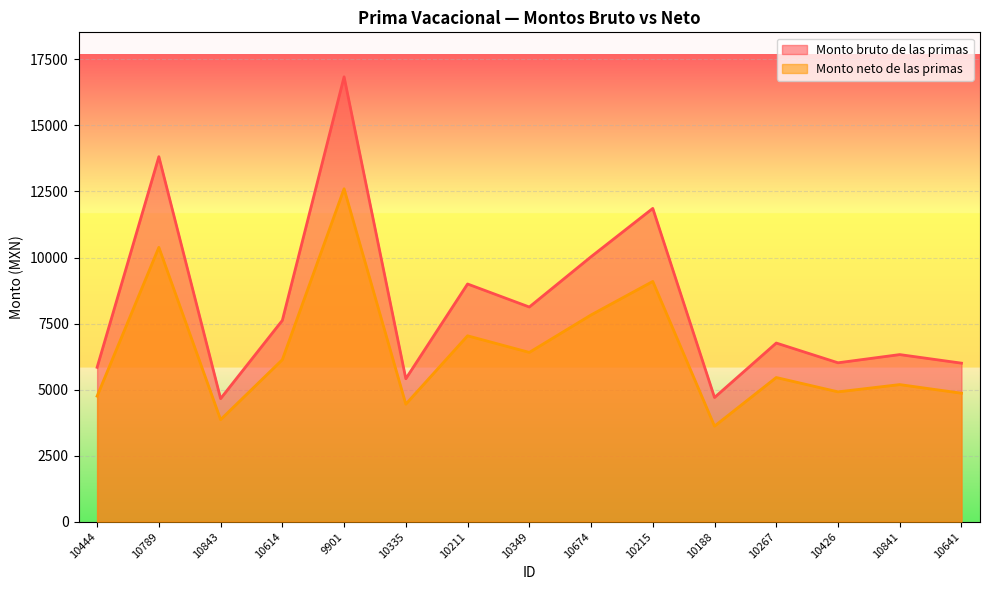

What is the average value of the Monto neto de las primas series?

6440.8